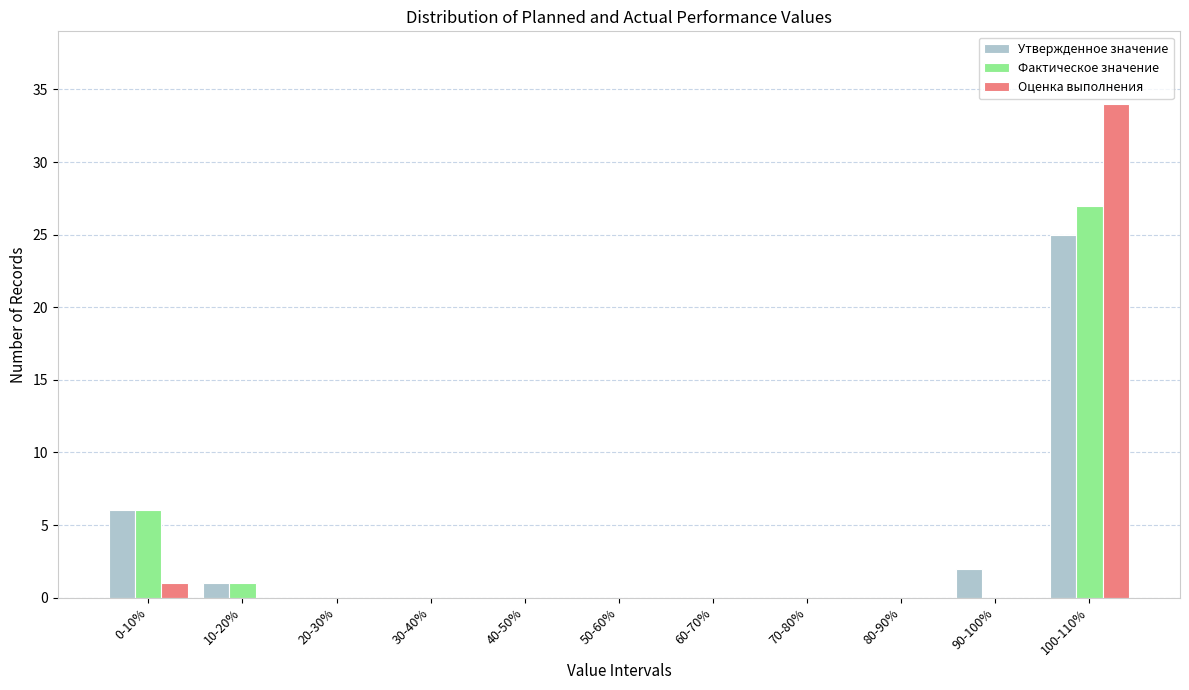

What is the highest value of the Фактическое значение series?

27